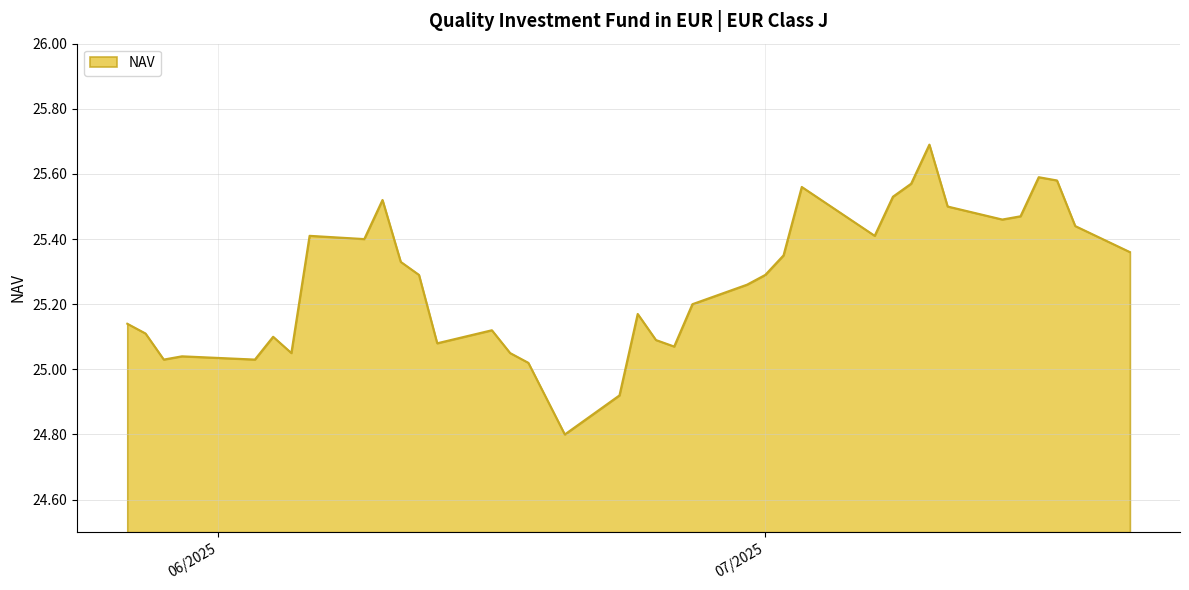

What is the minimum value shown in the chart?

24.8